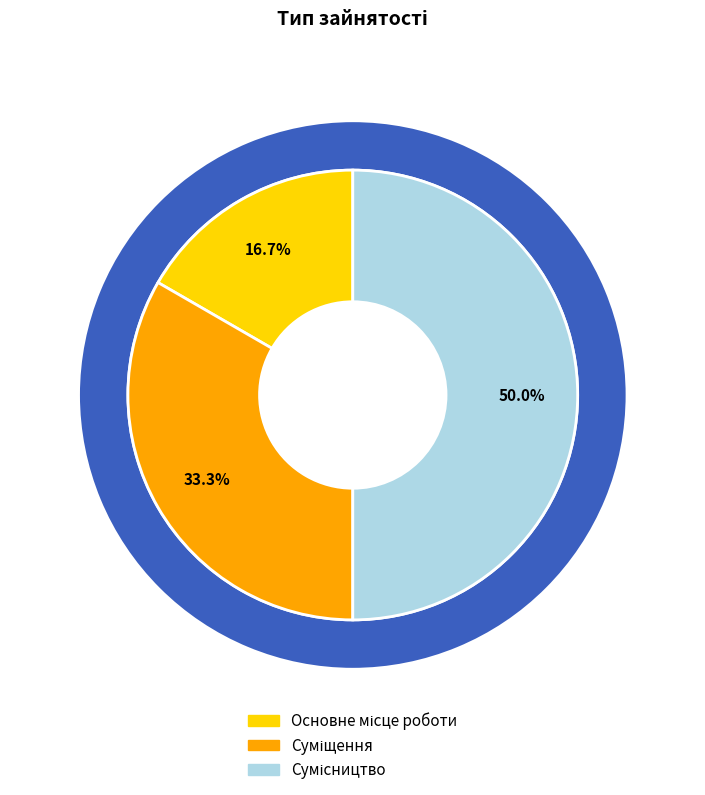

True or false: Суміщення accounts for 33% of the total.

True